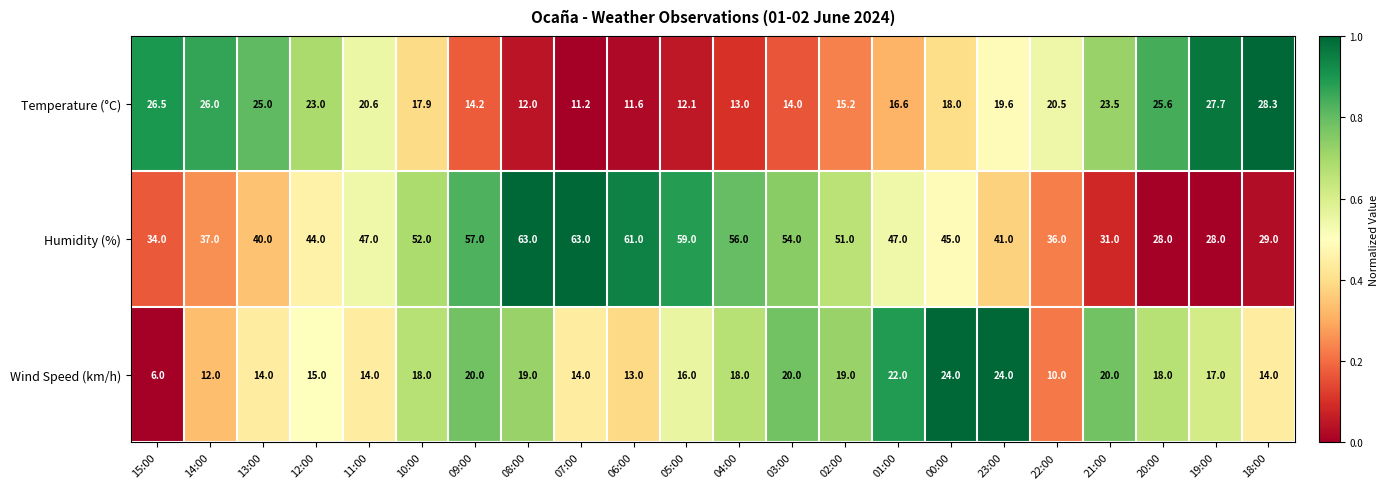

At which label is Wind Speed (km/h) closest to 15?

12:00